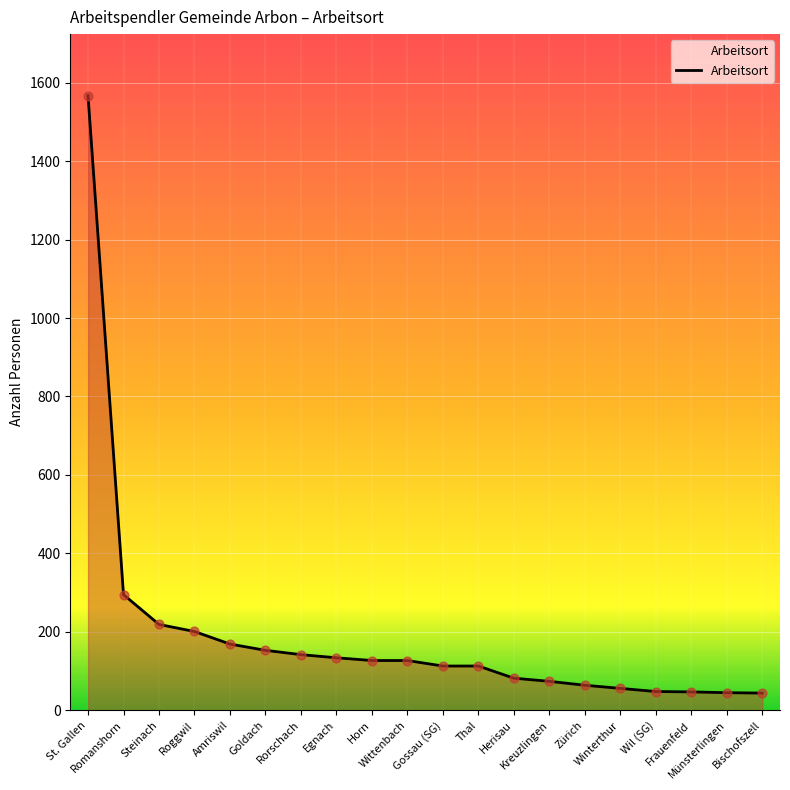

Between Roggwil and Zürich, which is larger?

Roggwil